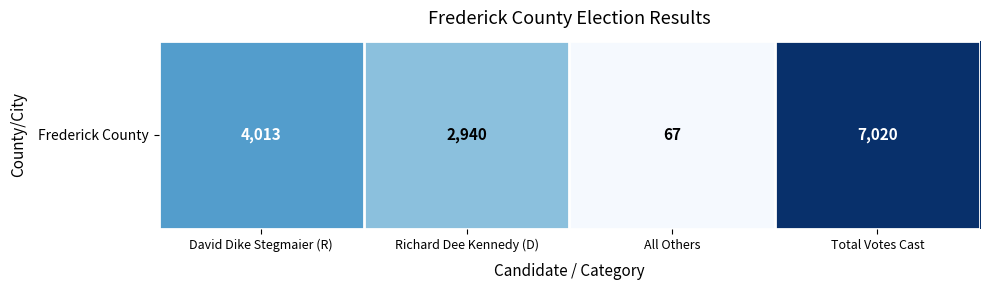

Count the number of data series in this chart.

1